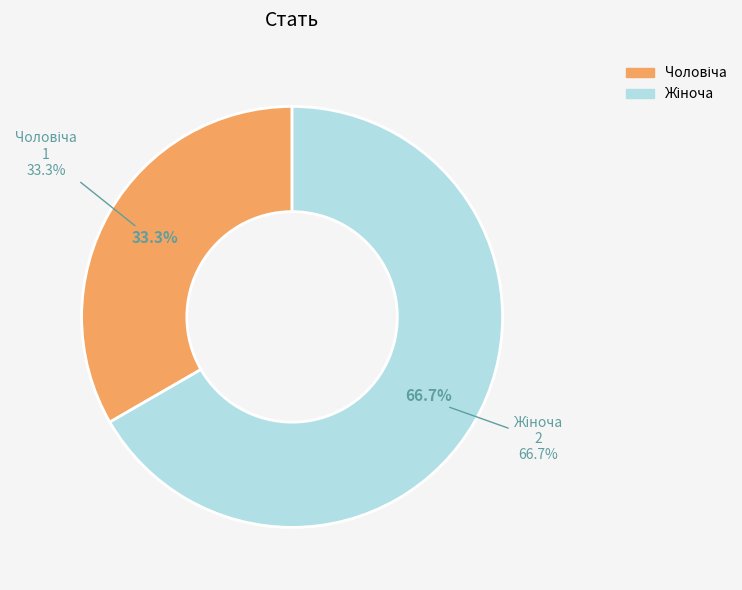

To the nearest percent, what is the difference between the Жіноча and Чоловіча slice percentages?

33%